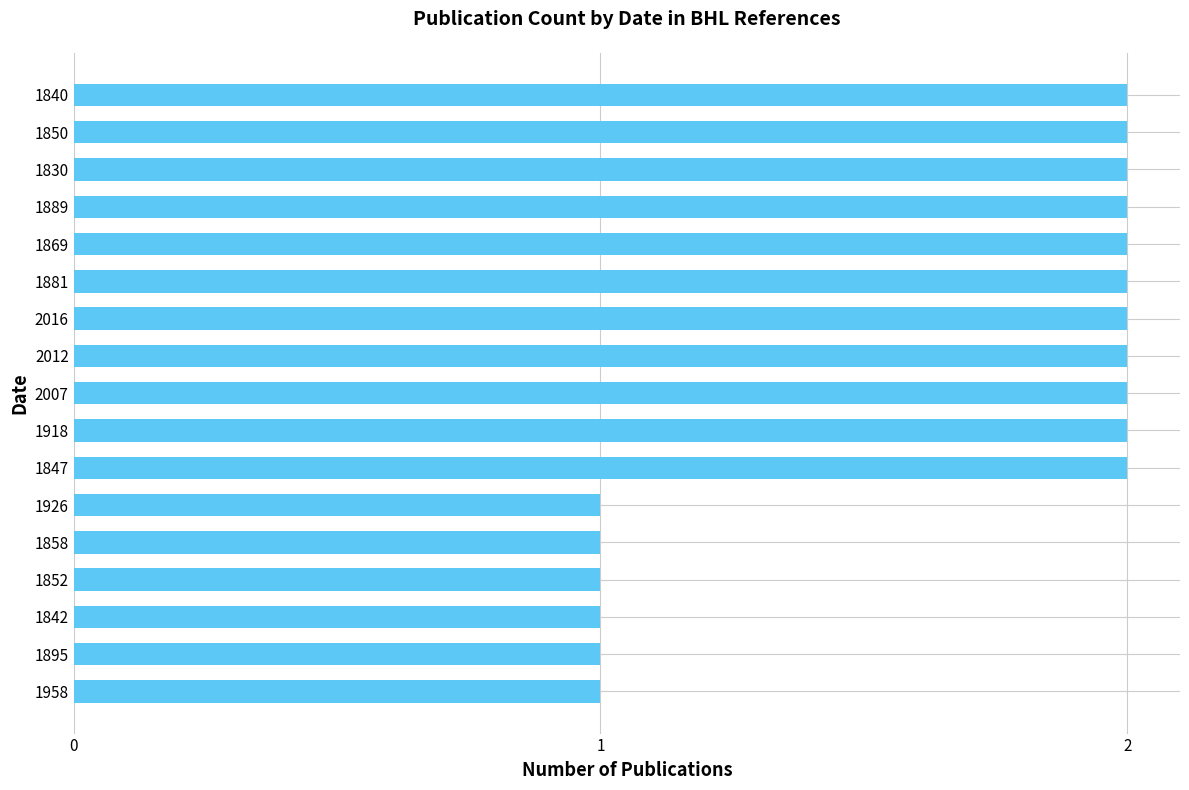

What is the ratio of the value at 1842 to the value at 1918?

0.5